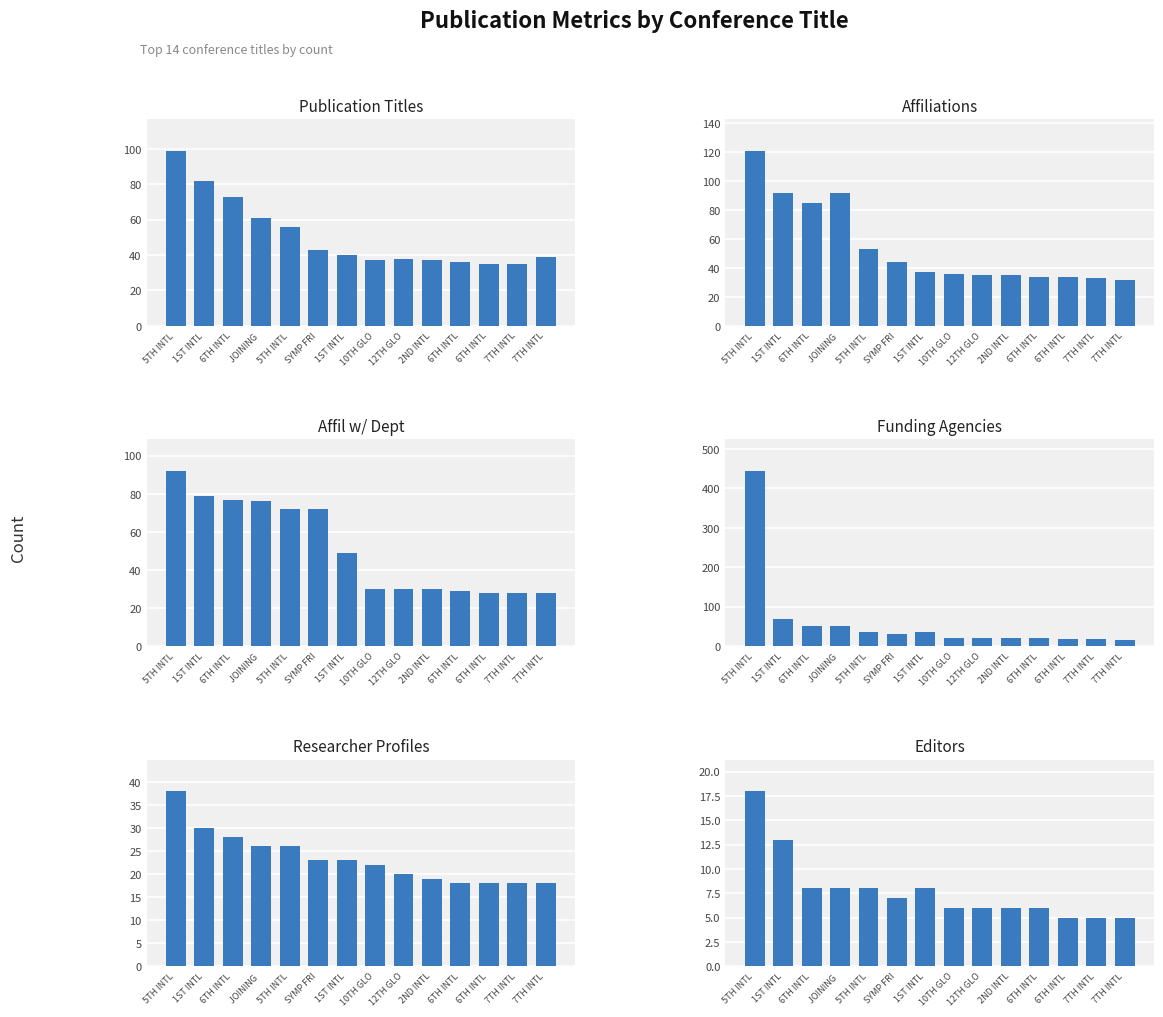

At which category is the sum across all series the highest?

5TH INTL